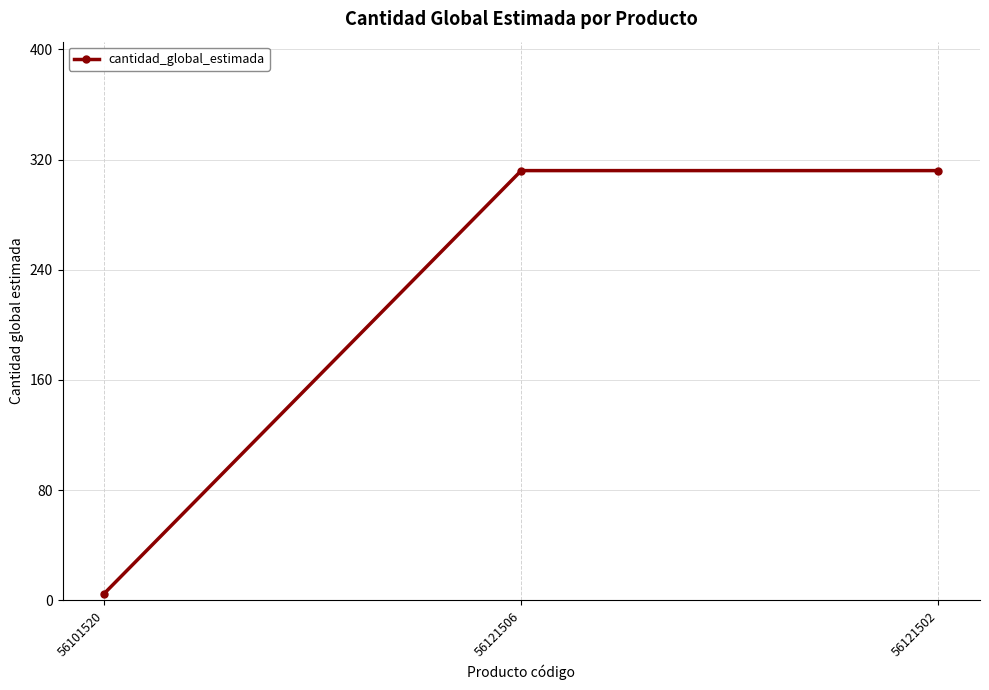

Between 56101520 and 56121506, which is larger?

56121506